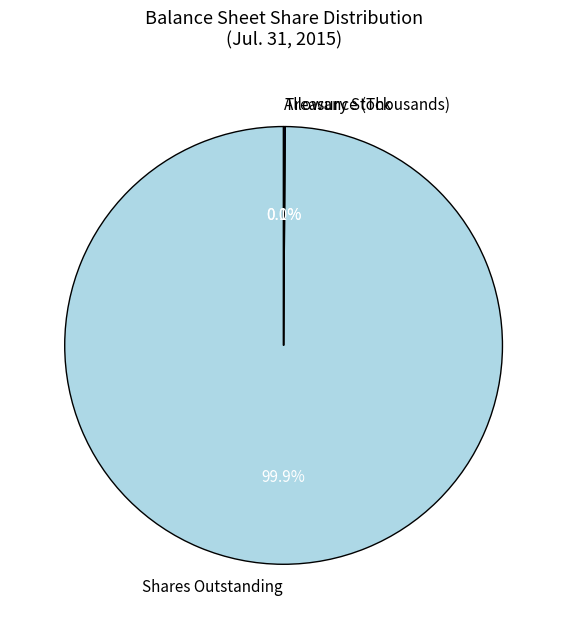

What is the largest slice in the pie chart?

Shares Outstanding